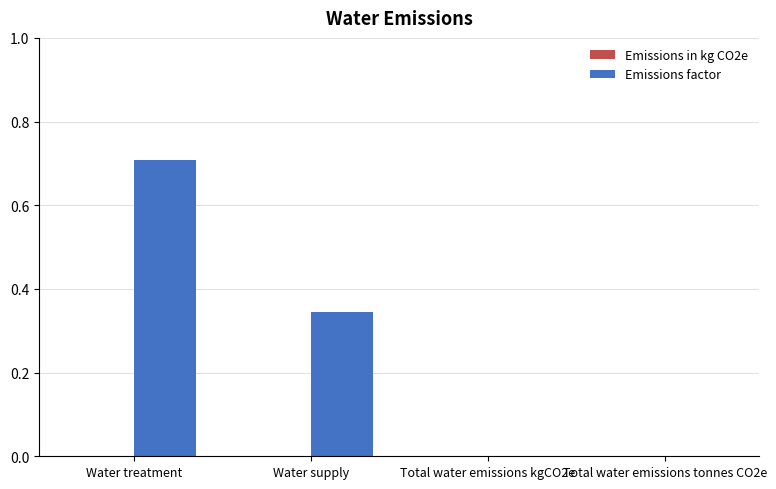

How many distinct data groups are displayed?

1